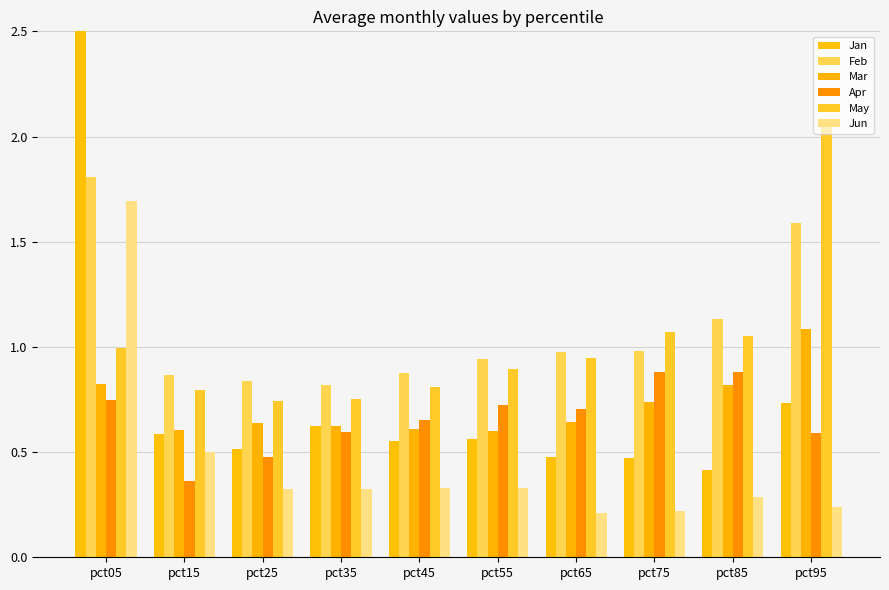

Which label corresponds to the smallest value in the chart?

pct65